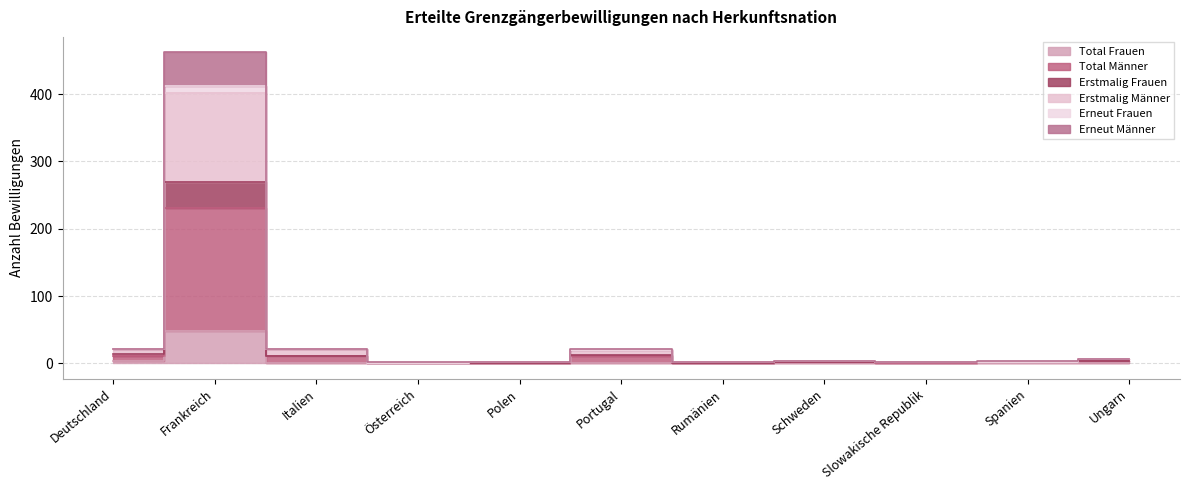

At which label does Total Männer reach its peak?

Frankreich